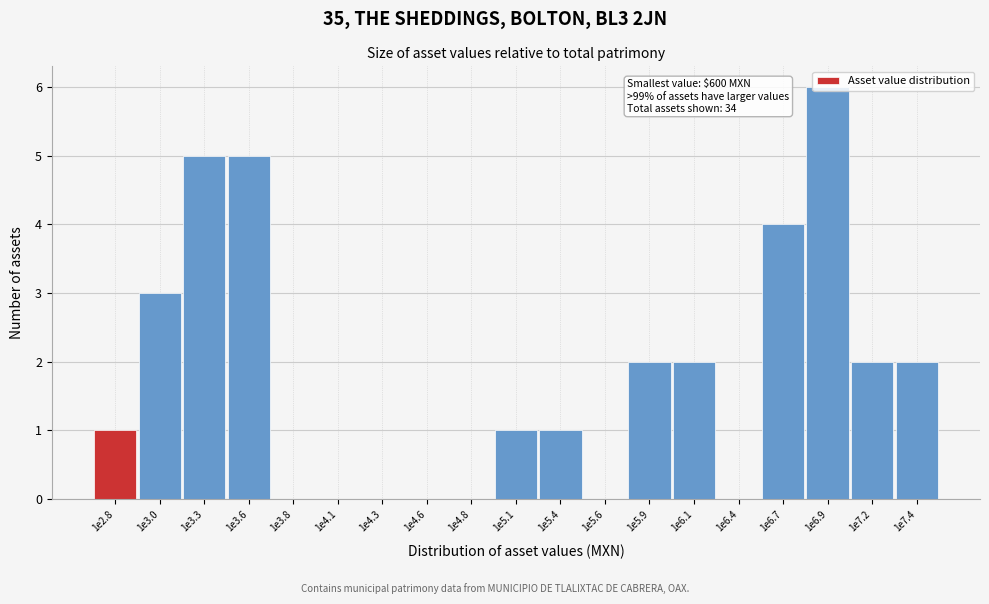

Which has a higher value, 1e3.6 or 1e6.7?

1e3.6